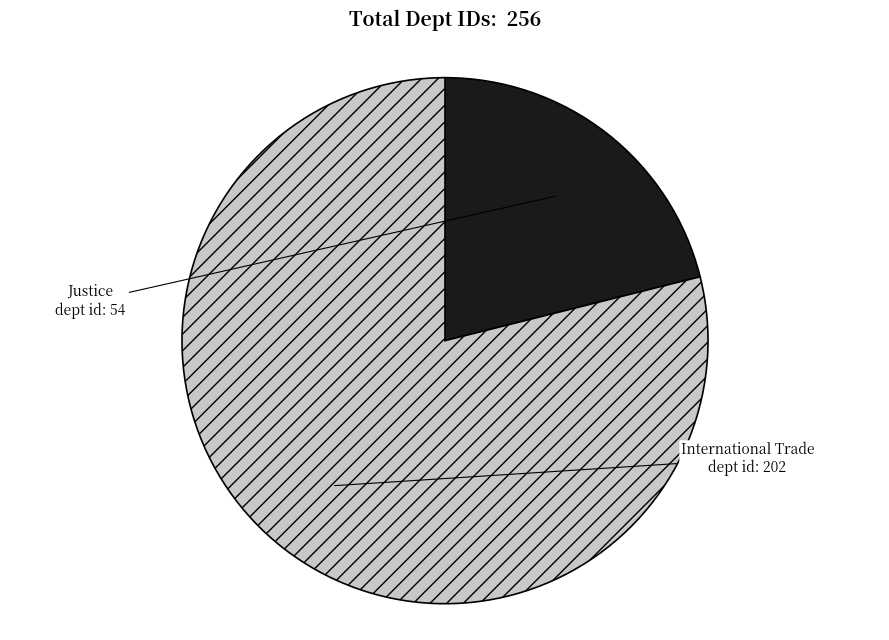

Which category accounts for the majority?

International Trade